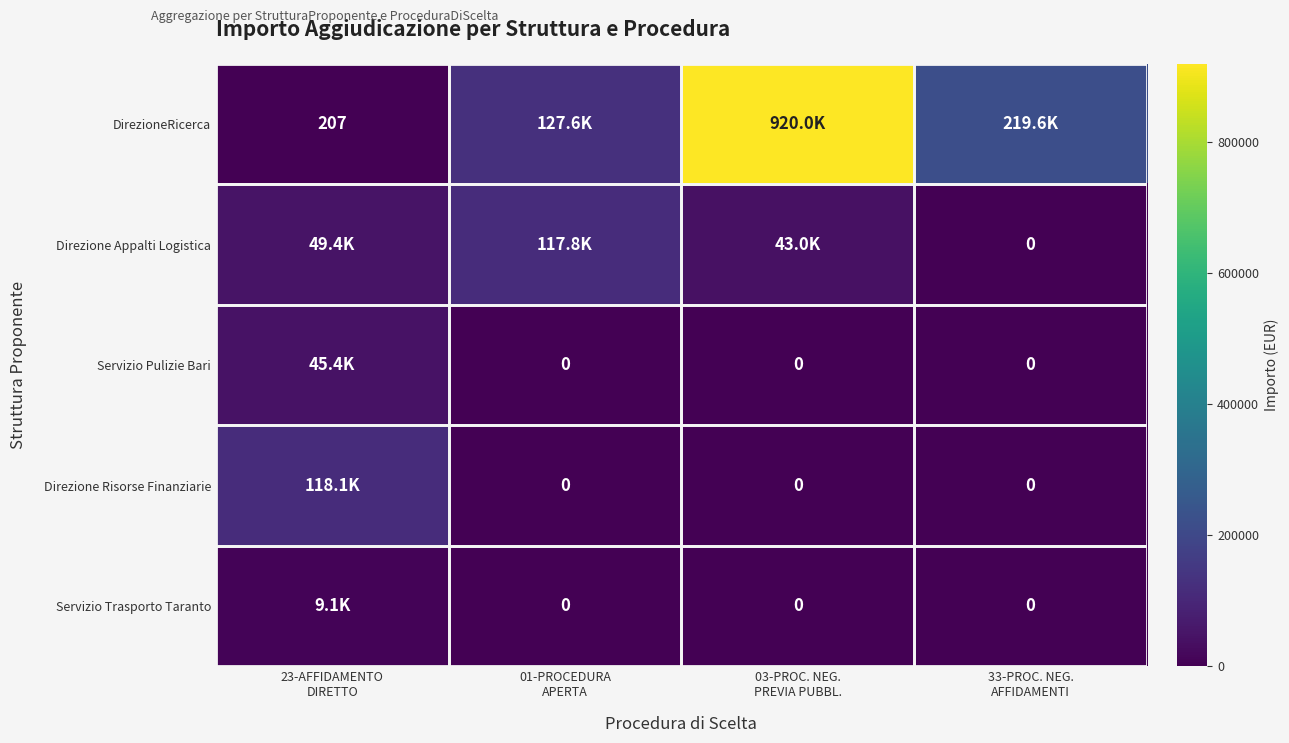

How many series are shown in this chart?

5